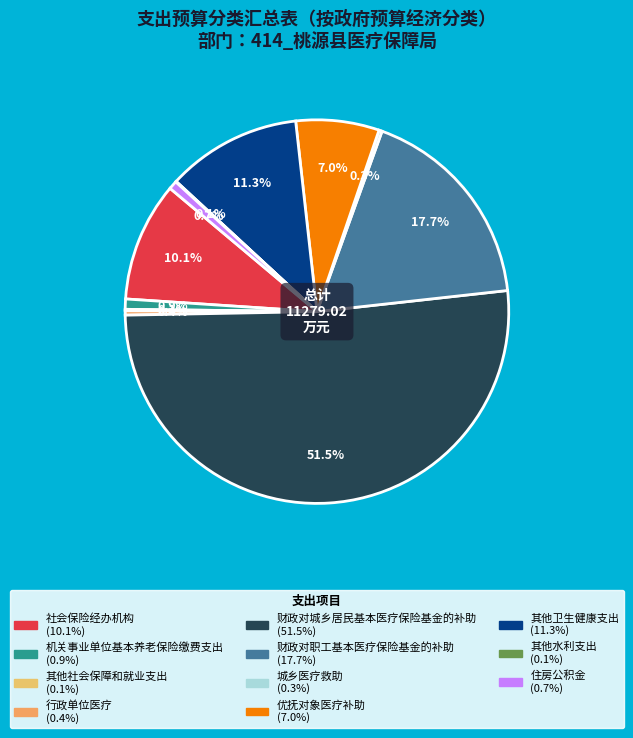

To the nearest percent, what is the average slice percentage?

9%